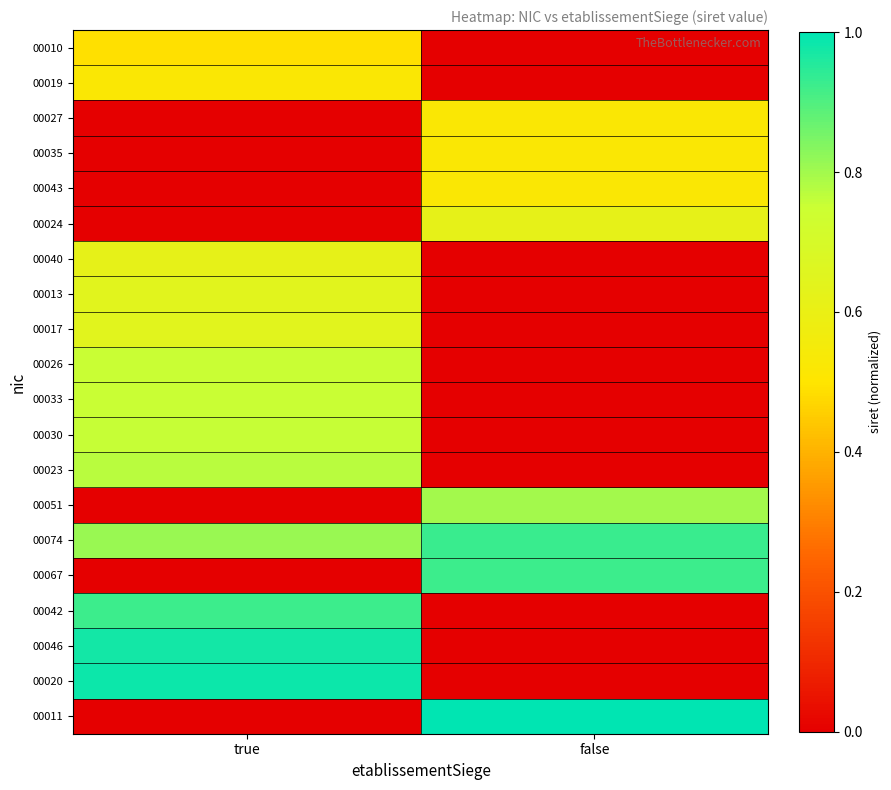

Between false and true, which is larger?

true